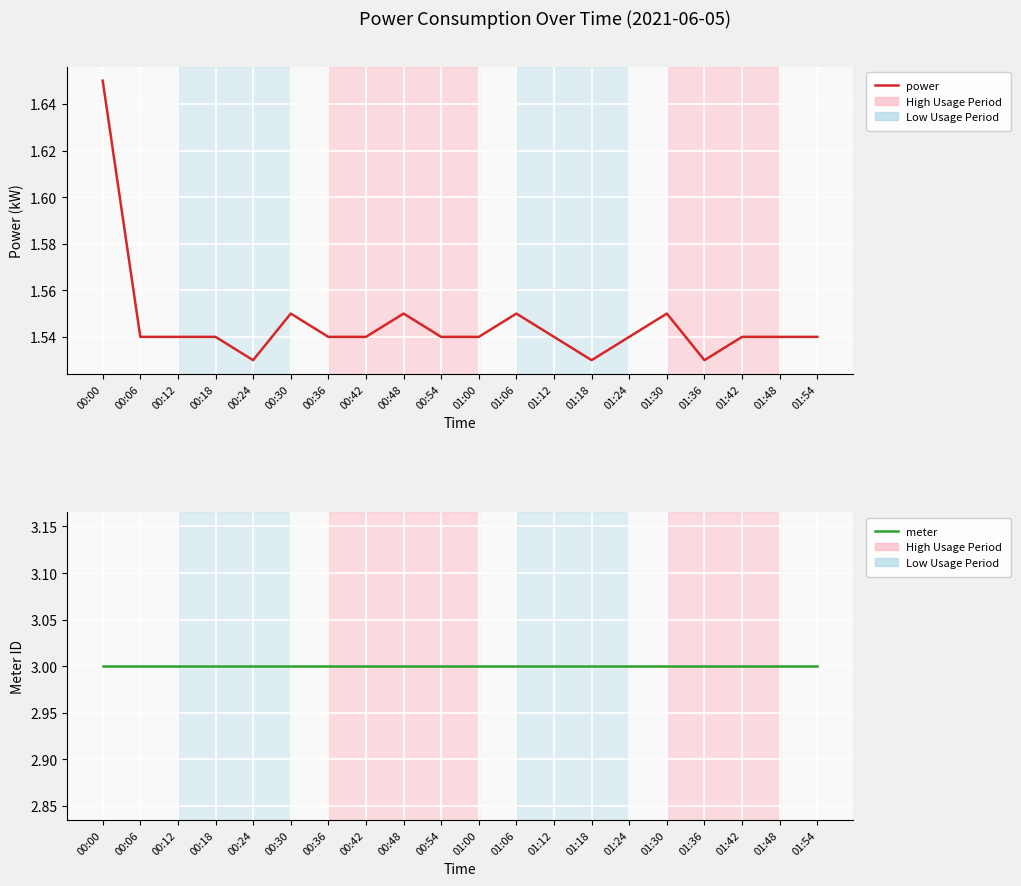

Which series changed the most between 00:24 and 00:36?

power